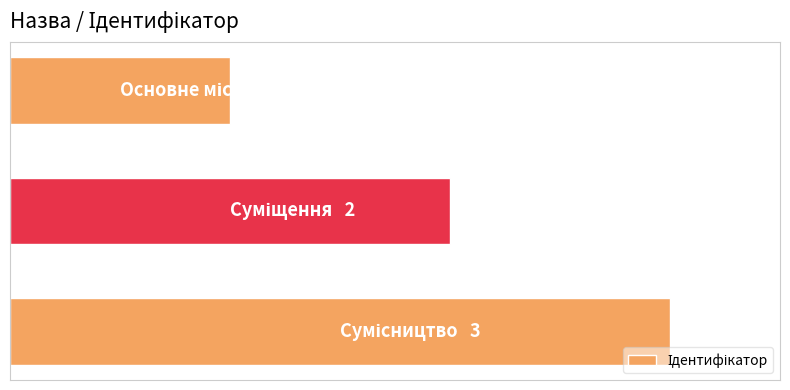

Count the number of values greater than 2.

1